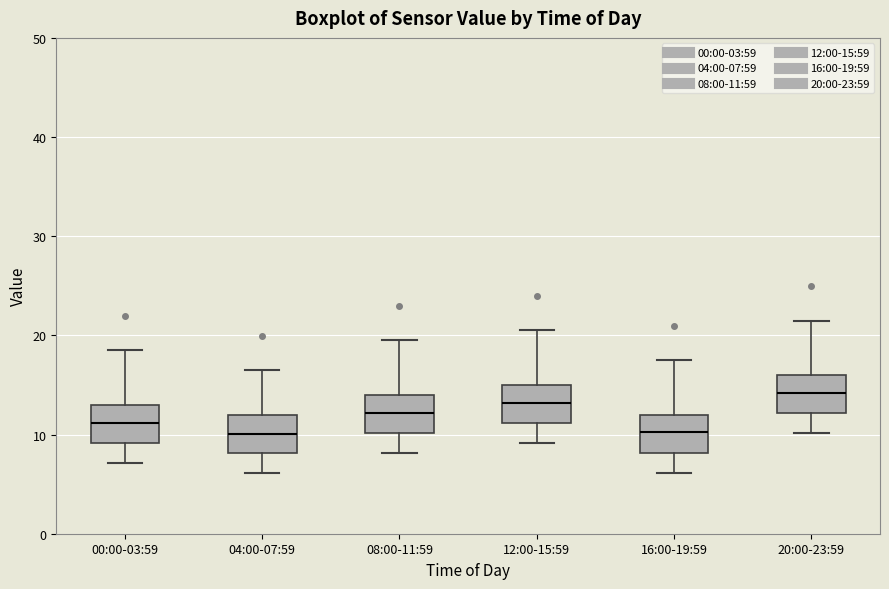

Reading left to right, read every box against the y-axis: the position of its median line, the range the box covers, and the ends of its whiskers. The values are not printed on the chart, so give them approximately, as read against the axis.

00:00-03:59: median 11, box 9 to 13, whiskers 7 to 19
04:00-07:59: median 10, box 8 to 12, whiskers 6 to 17
08:00-11:59: median 12, box 10 to 14, whiskers 8 to 20
12:00-15:59: median 13, box 11 to 15, whiskers 9 to 21
16:00-19:59: median 10, box 8 to 12, whiskers 6 to 18
20:00-23:59: median 14, box 12 to 16, whiskers 10 to 22